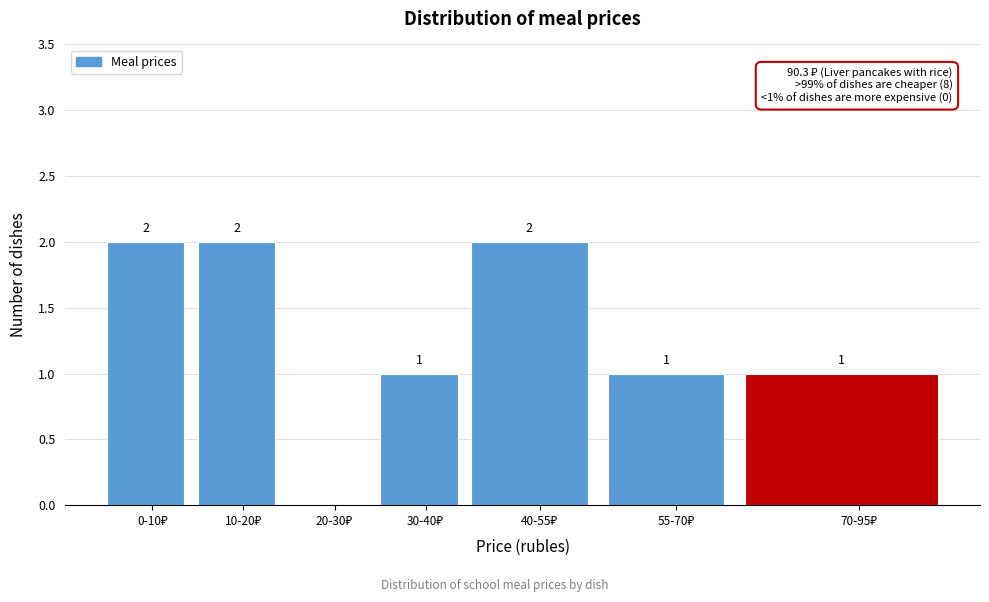

What is the sum of all values?

9